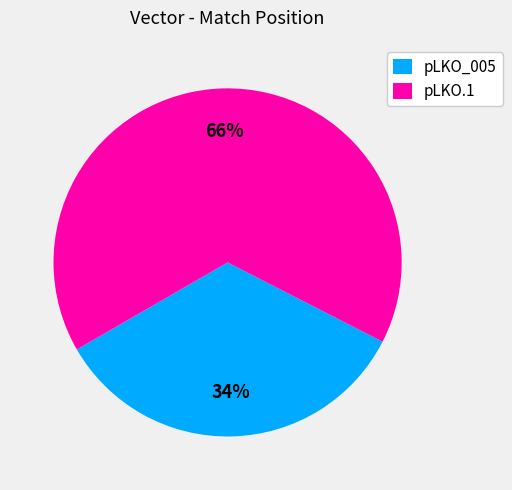

Does pLKO_005 represent more than half of the total?

No